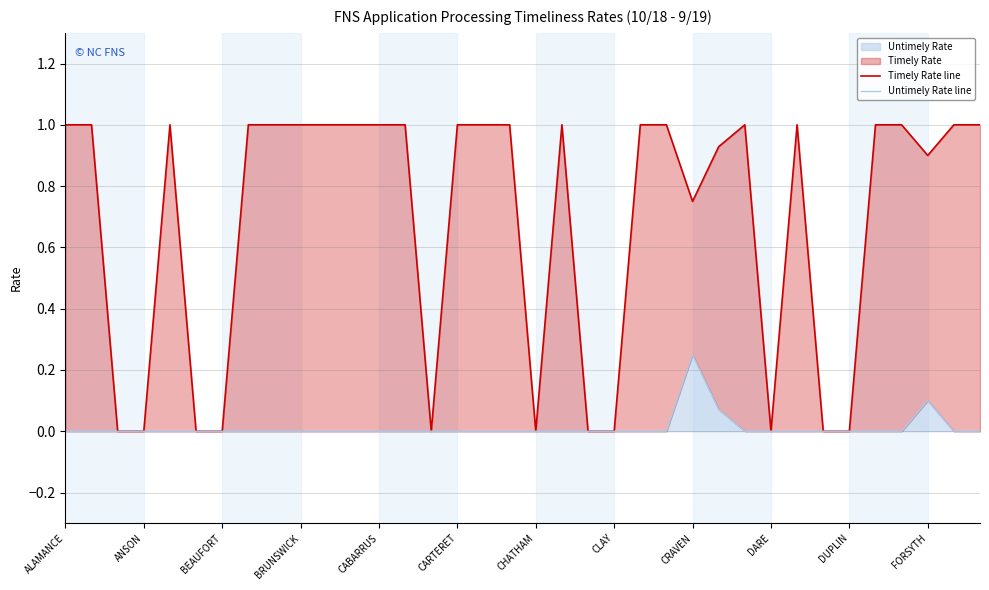

Reading left to right, what are all the values shown in this chart?

Timely Rate line: 1.0	1.0	0.0	0.0	1.0	0.0	0.0	1.0	1.0	1.0	1.0	1.0	1.0	1.0	0.0	1.0	1.0	1.0	0.0	1.0	0.0	0.0	1.0	1.0	0.8	0.9	1.0	0.0	1.0	0.0	0.0	1.0	1.0	0.9	1.0	1.0
Untimely Rate line: 0.0	0.0	0.0	0.0	0.0	0.0	0.0	0.0	0.0	0.0	0.0	0.0	0.0	0.0	0.0	0.0	0.0	0.0	0.0	0.0	0.0	0.0	0.0	0.0	0.2	0.1	0.0	0.0	0.0	0.0	0.0	0.0	0.0	0.1	0.0	0.0